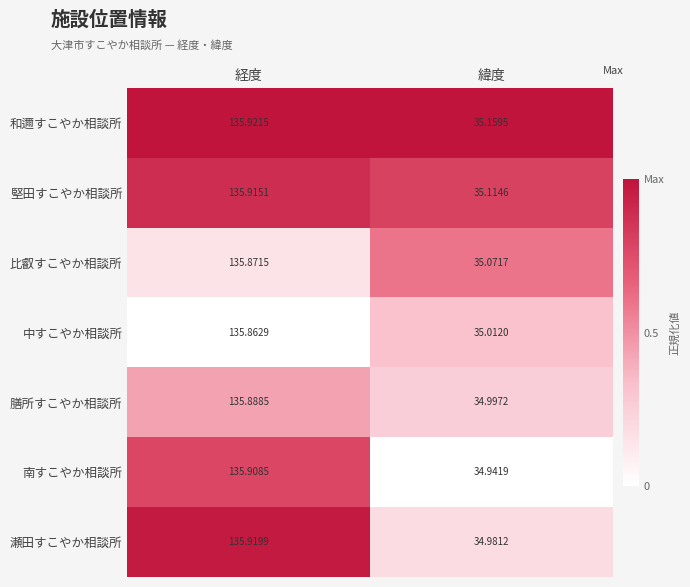

What is the maximum value shown in the chart?

135.9